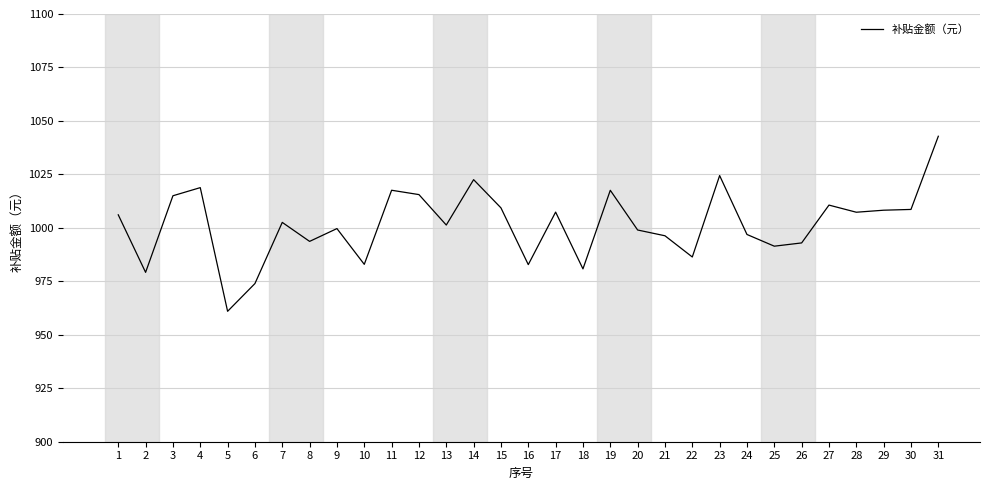

Which category has the lowest value across all series?

5